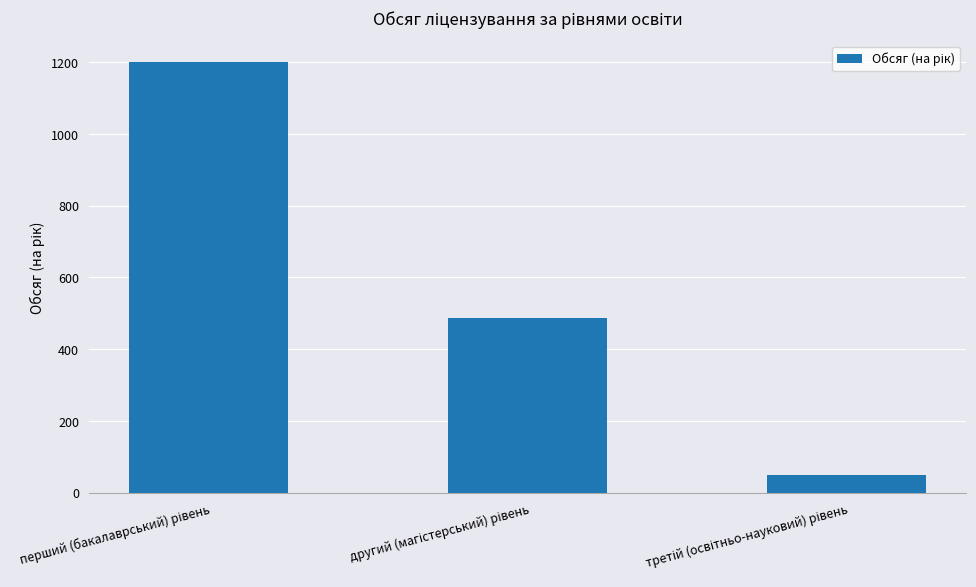

What is the difference between the second highest and minimum values?

438